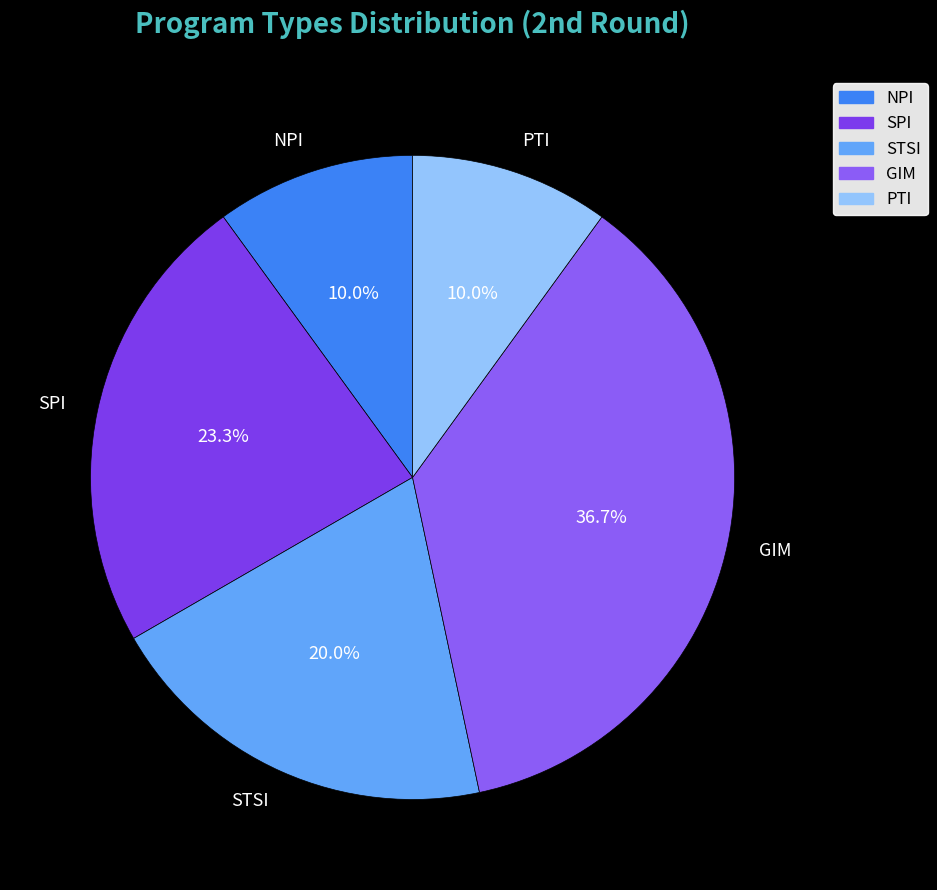

Is it true that NPI is 25% of the pie?

False